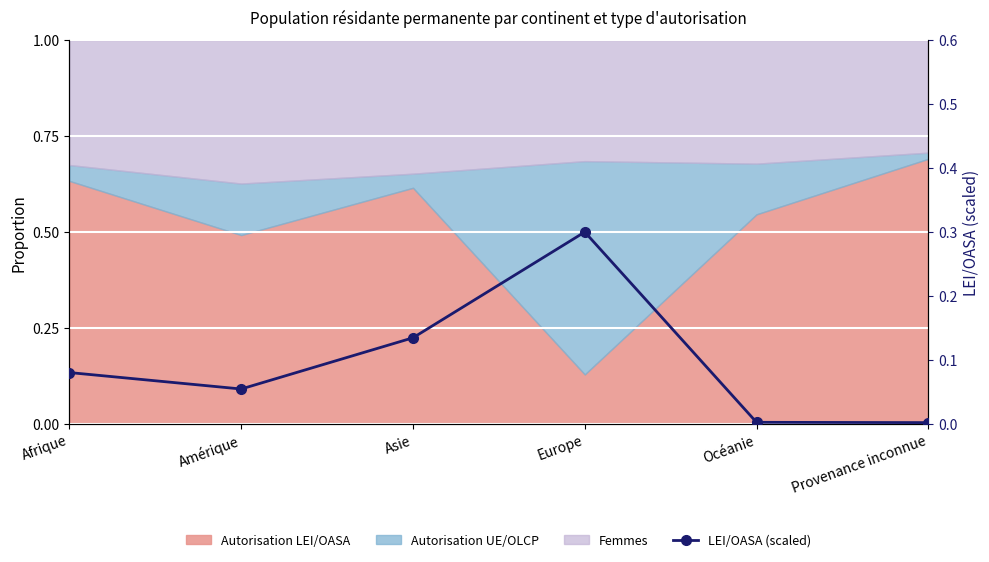

Where is the first local minimum?

Amérique